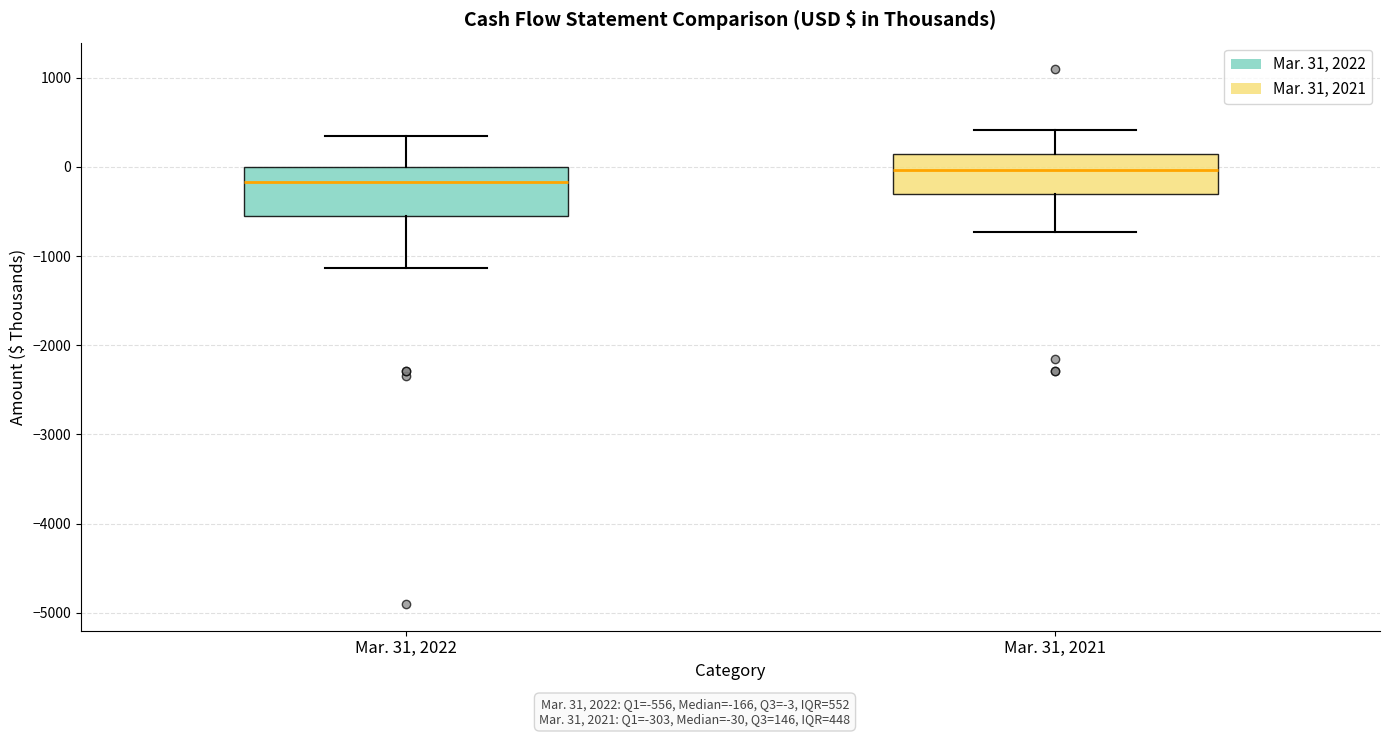

Comparing the boxes themselves (not the whiskers), which one is the tallest?

Mar. 31, 2022